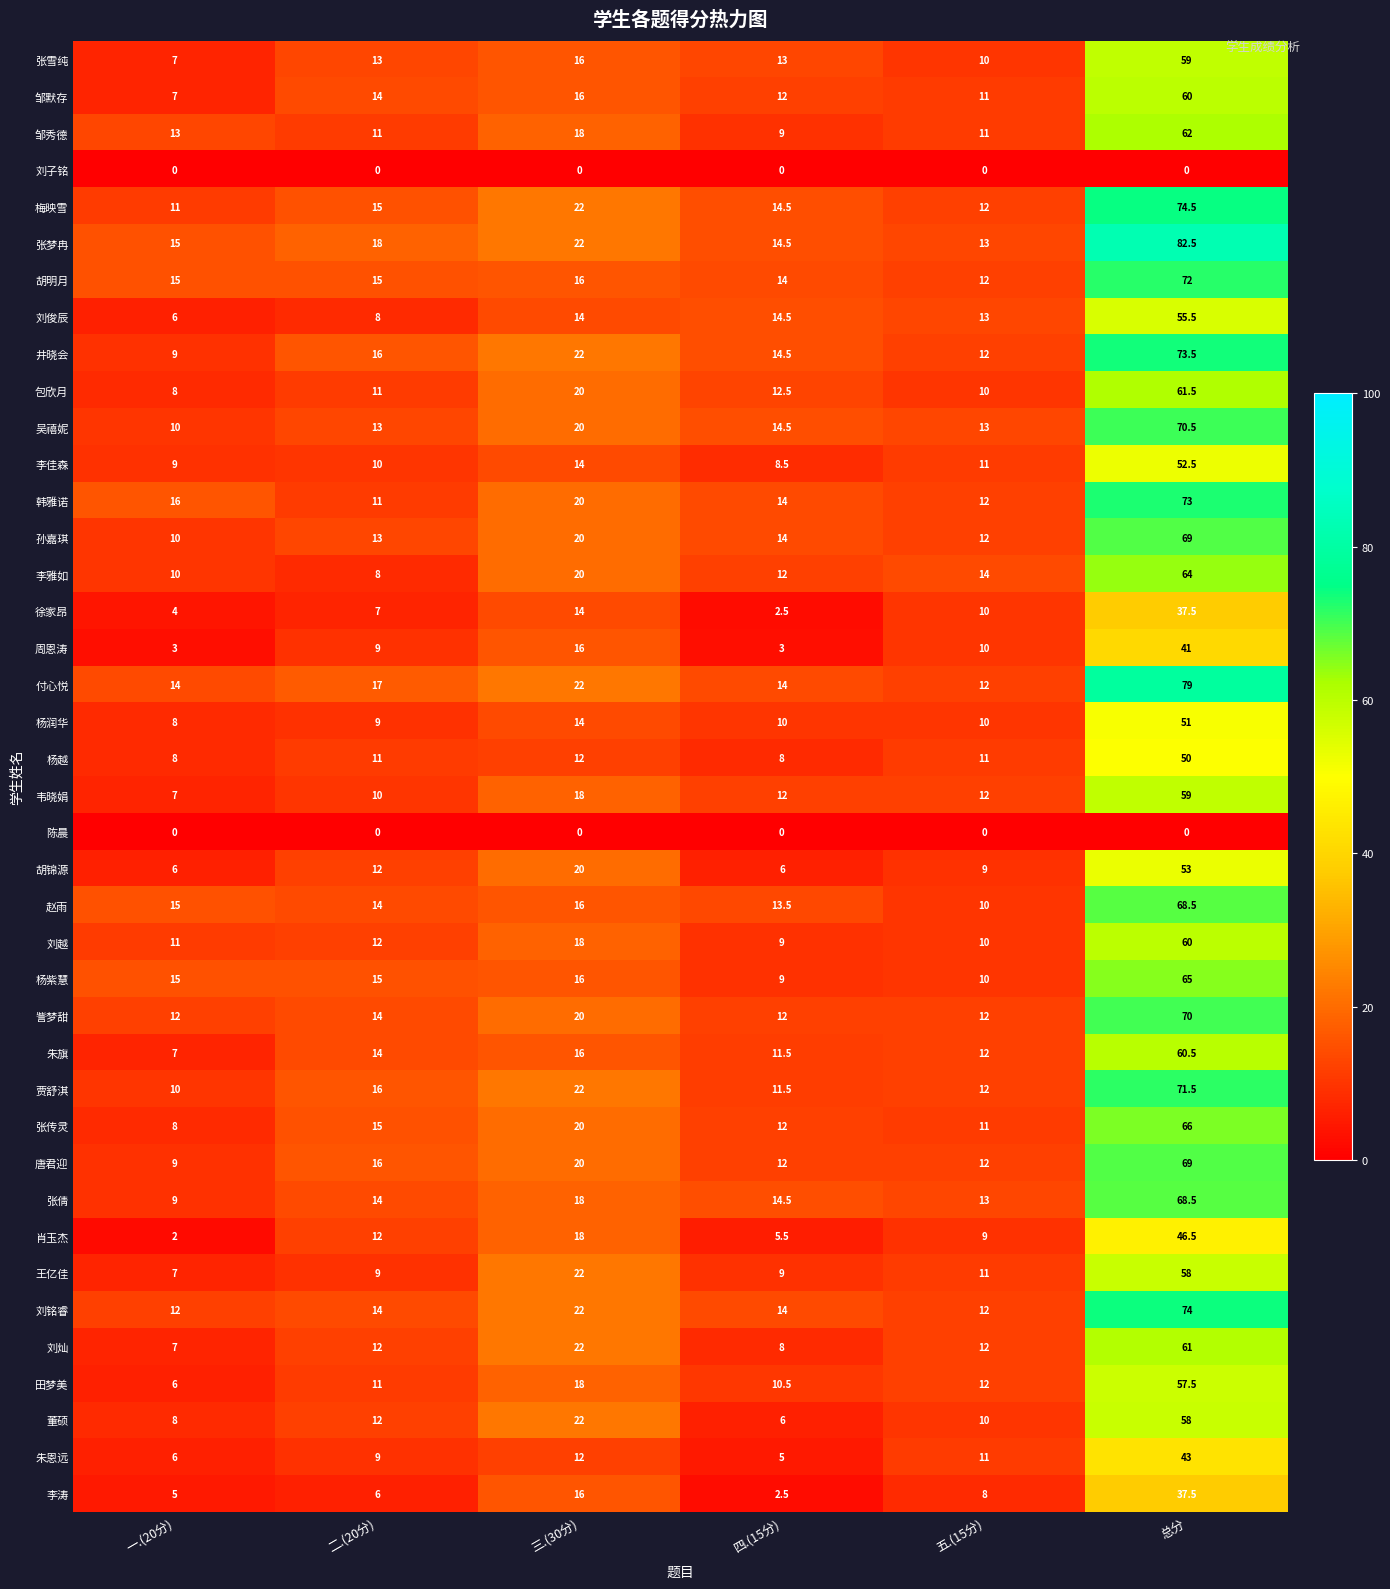

What value does the 刘灿 series have at 二.(20分)?

12.0